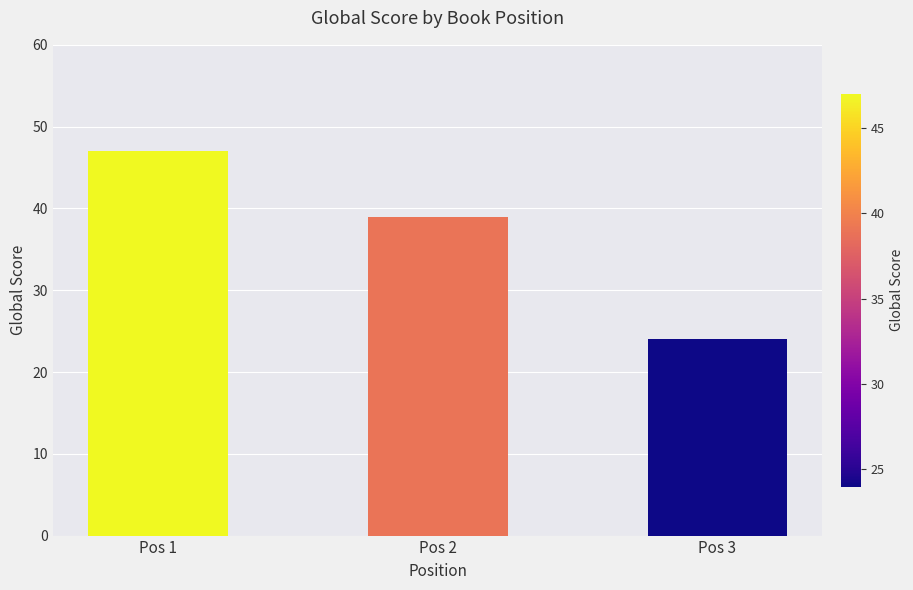

Approximately how many times larger is the value at Pos 1 compared to Pos 3?

2.0